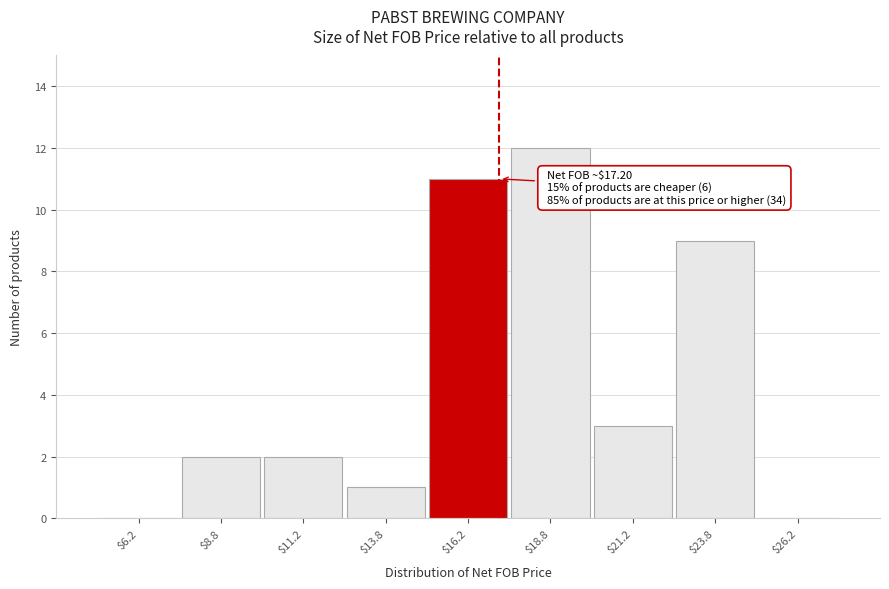

Over which range of the x-axis is the bar tallest?

17.5 to 20.0